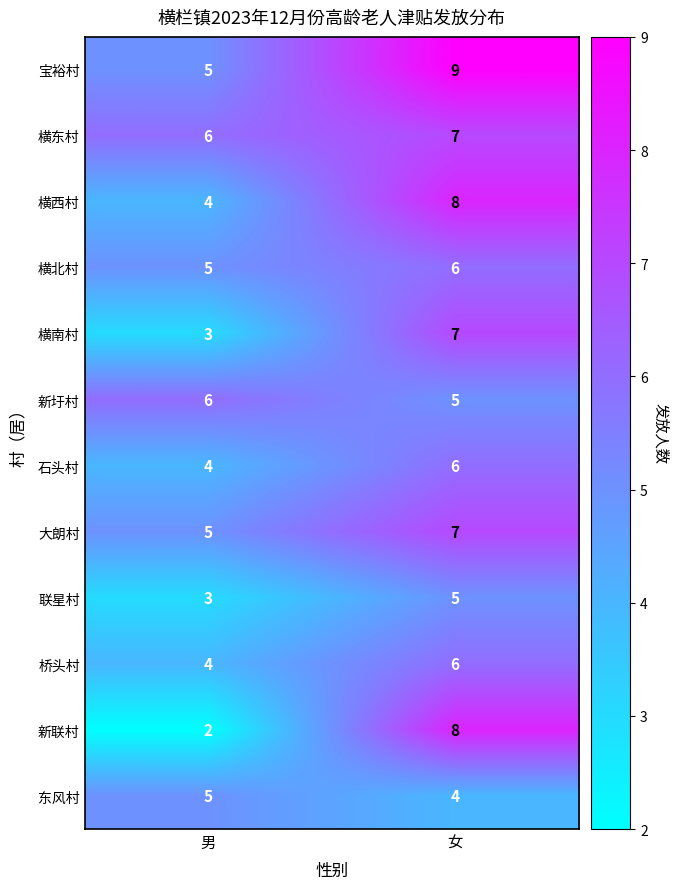

What is the greatest value displayed?

9